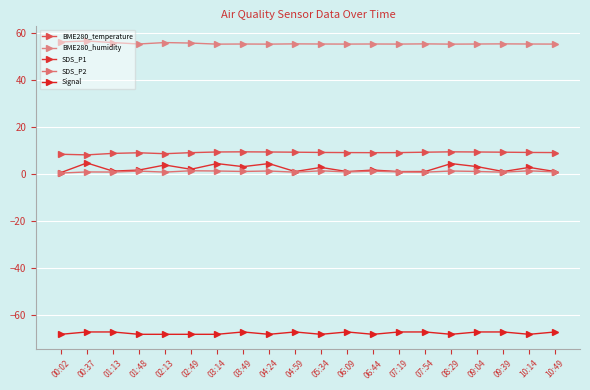

Reading left to right, what are all the values shown in this chart?

BME280_temperature: 8.5	8.2	8.9	9.1	8.8	9.2	9.5	9.5	9.5	9.4	9.3	9.2	9.2	9.2	9.4	9.5	9.5	9.4	9.3	9.2
BME280_humidity: 56.2	56.6	56.0	55.4	56.0	55.8	55.3	55.4	55.3	55.4	55.4	55.3	55.4	55.3	55.4	55.3	55.4	55.4	55.4	55.3
SDS_P1: 0.7	4.8	1.4	1.8	4.0	2.1	4.5	3.2	4.5	1.2	2.9	1.1	1.8	1.1	1.2	4.5	3.2	1.2	2.9	1.1
SDS_P2: 0.5	1.0	0.9	1.4	0.9	1.5	1.4	1.2	1.4	0.9	1.5	1.0	1.4	1.0	0.9	1.4	1.2	0.9	1.5	1.0
Signal: -68.0	-67.0	-67.0	-68.0	-68.0	-68.0	-68.0	-67.0	-68.0	-67.0	-68.0	-67.0	-68.0	-67.0	-67.0	-68.0	-67.0	-67.0	-68.0	-67.0